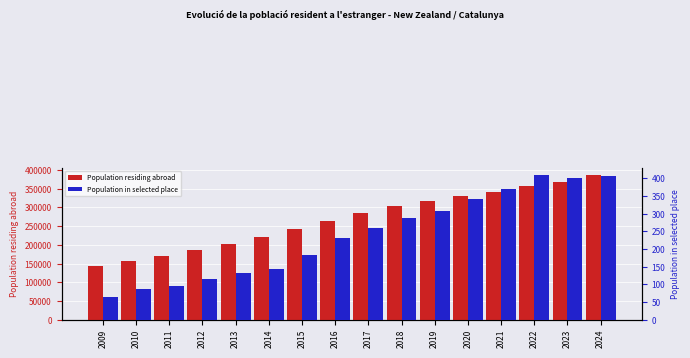

How many bars are there in total?

32